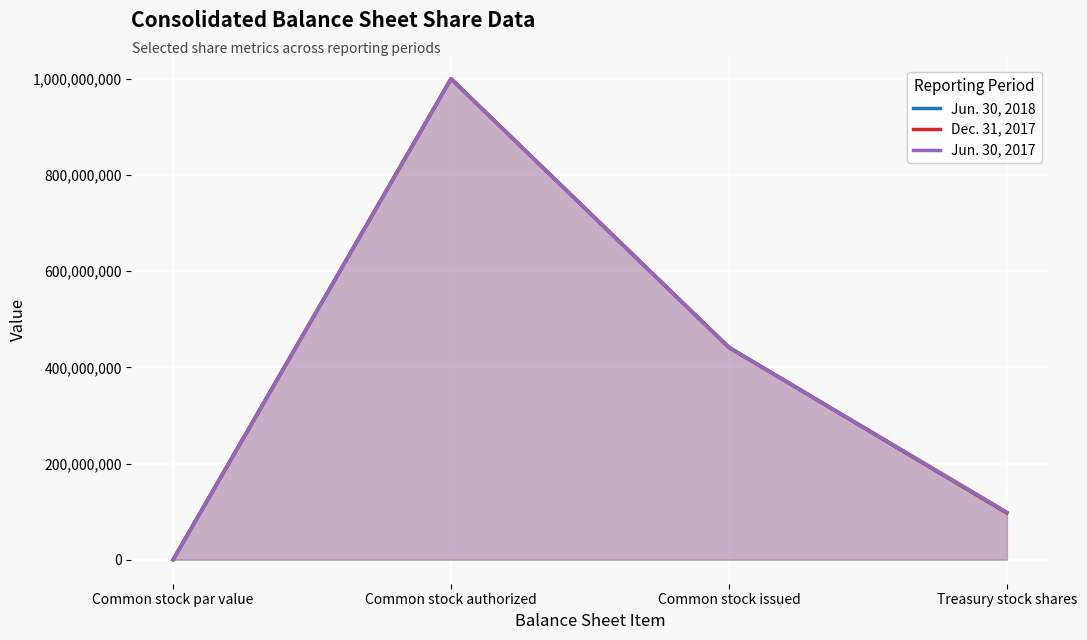

What is the total value across all series at Common stock issued?

1324200000